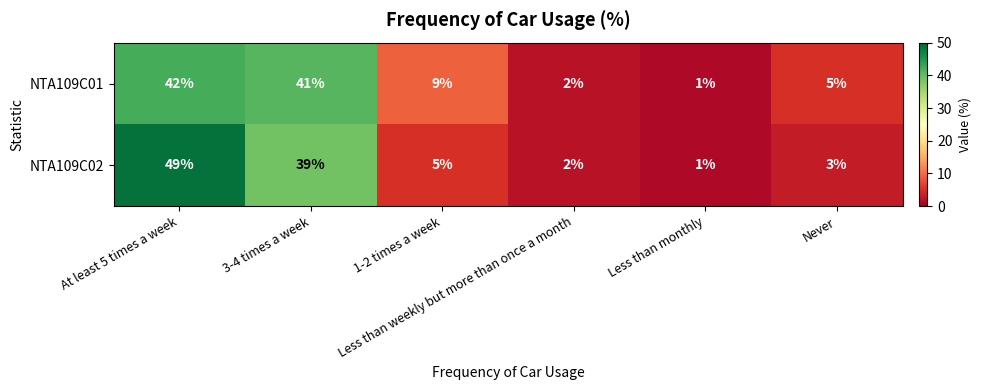

What is the difference between the highest and lowest values at Never?

2